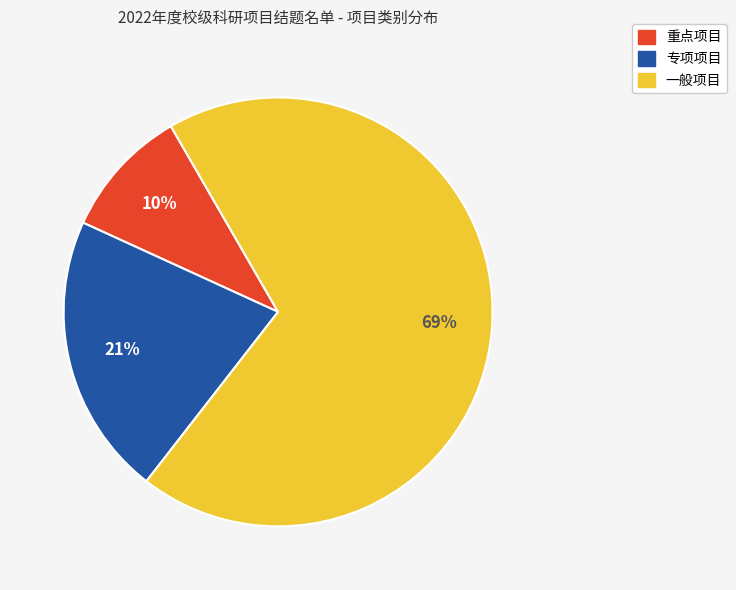

Approximately how many times larger is the value at 重点项目 compared to 一般项目?

0.1